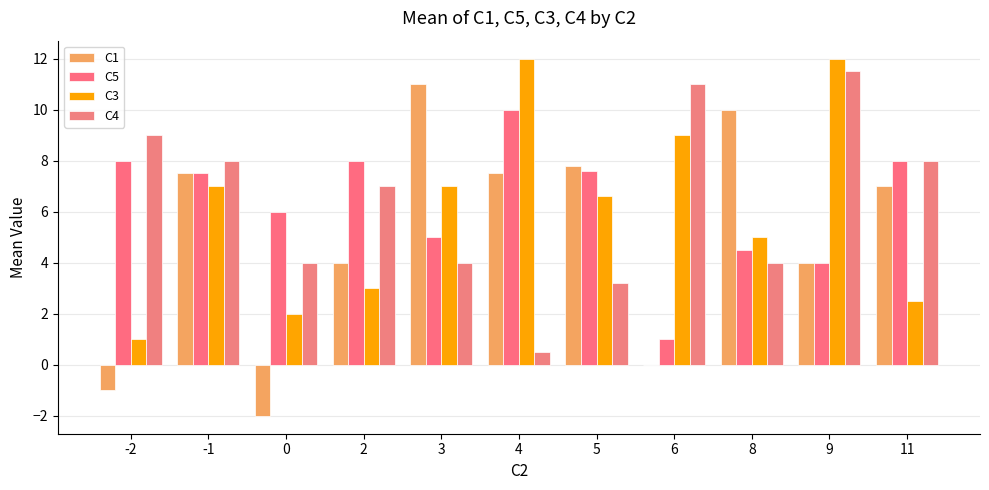

What is the spread (max minus min) of values at 5?

4.6